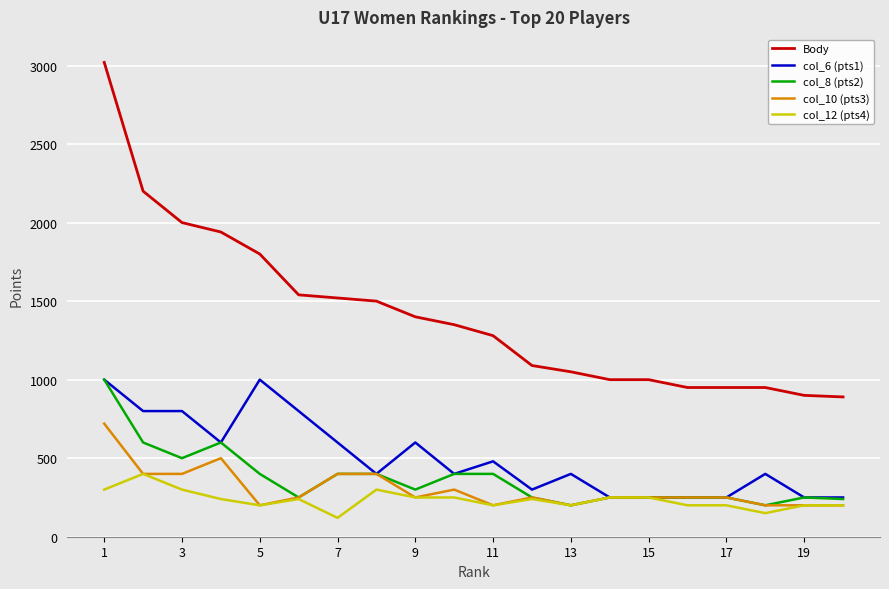

True or false: Body and col_8 (pts2) intersect in this chart.

False